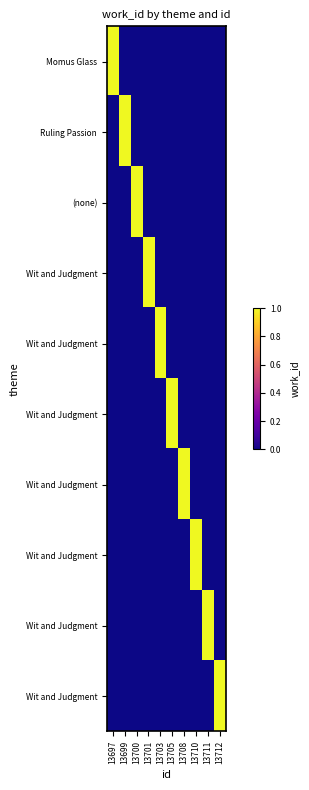

Count the number of data series in this chart.

10